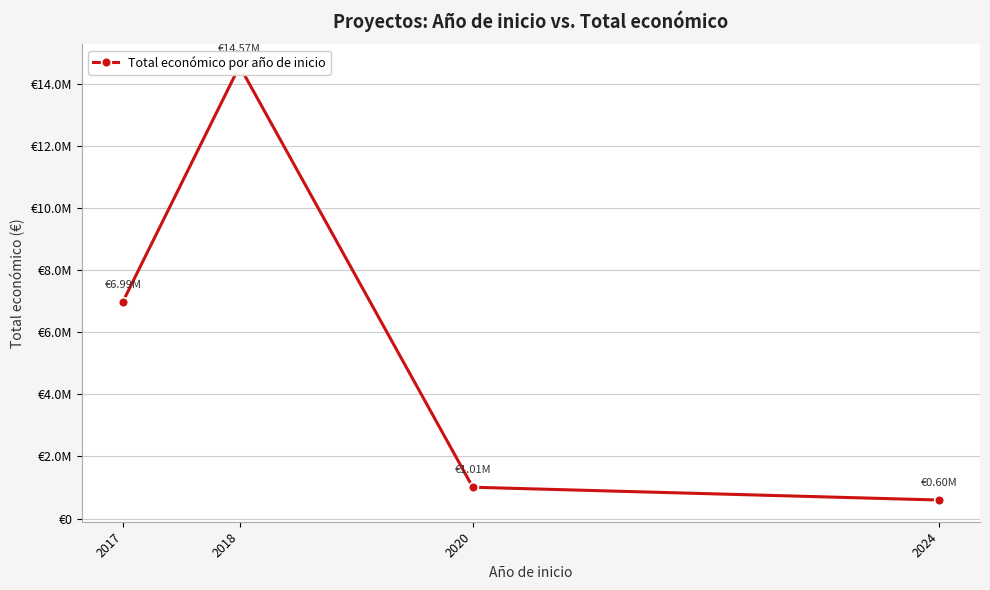

What is the change in value from 2017 to 2020?

-5976818